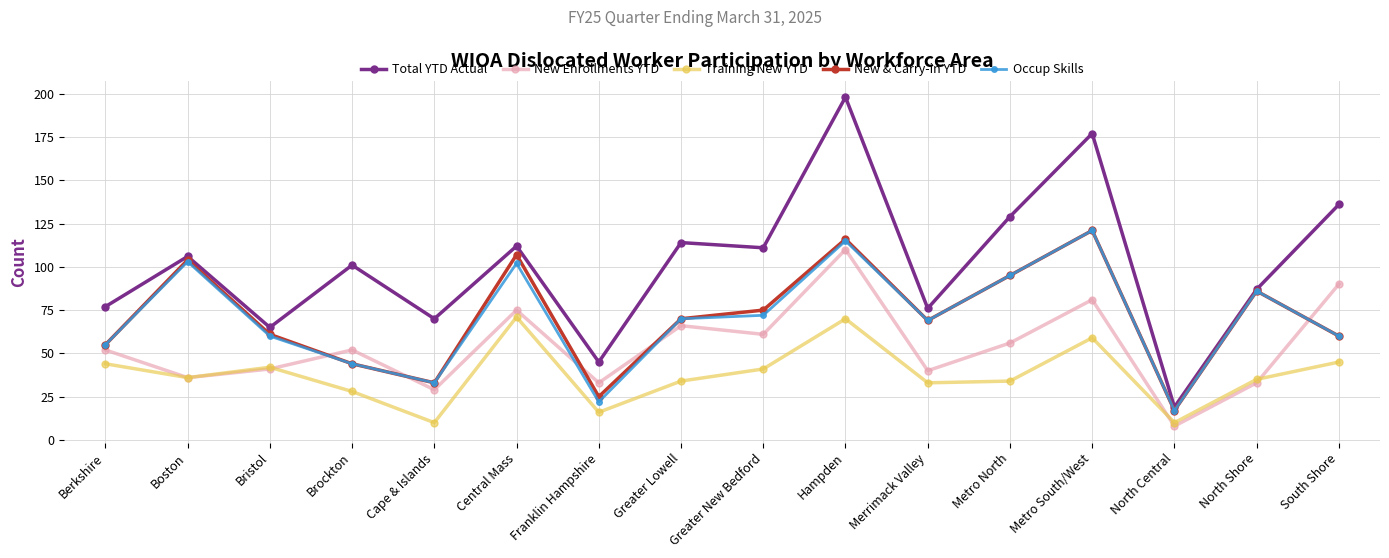

True or false: New Enrollments YTD has a value of 40 at Merrimack Valley.

True